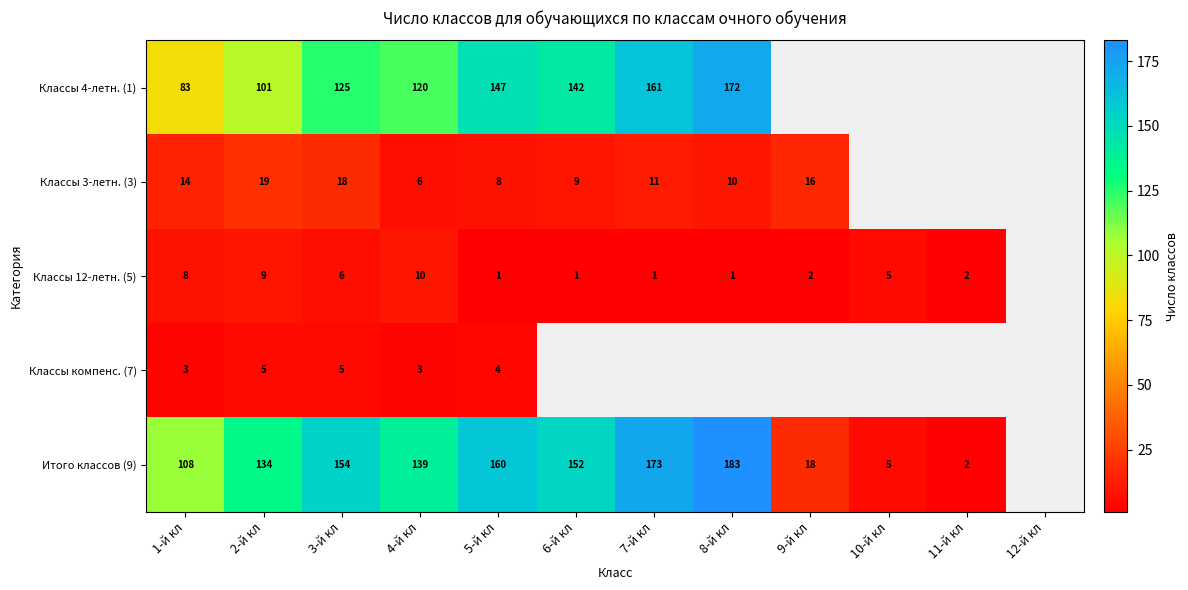

Is it true that Классы 4-летн. (1) equals 131 at 1-й кл?

False